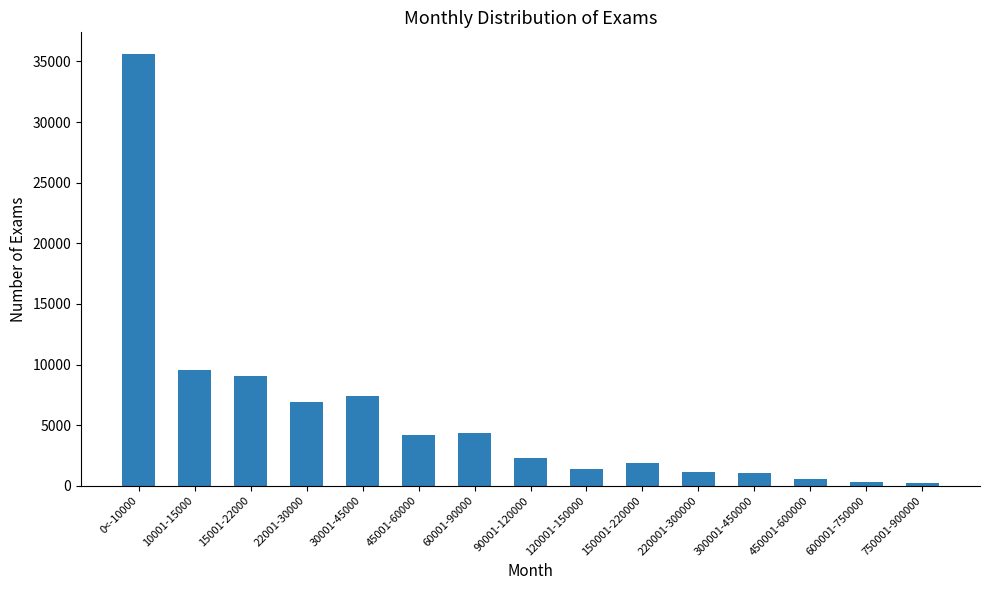

What is the sum of all values?

85998